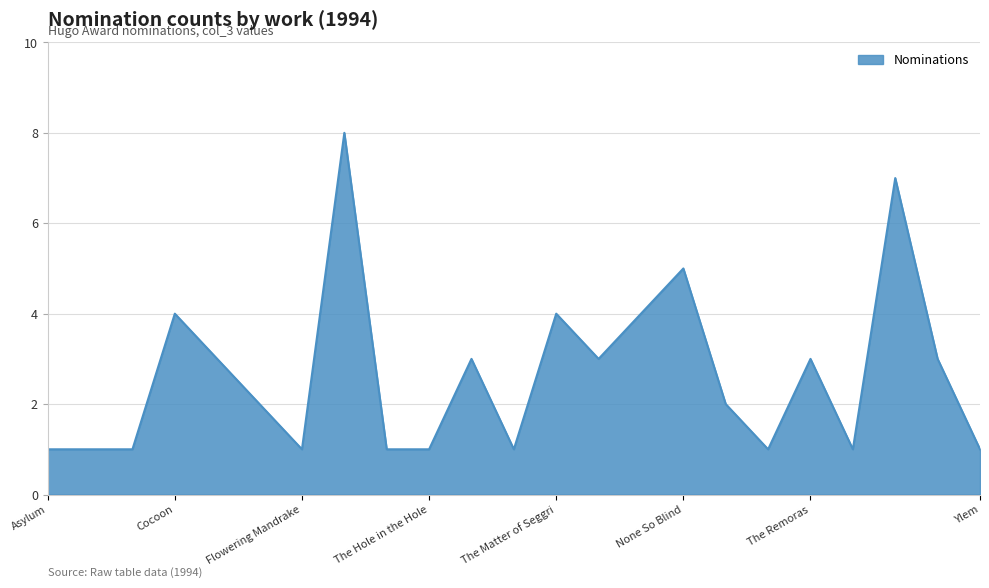

Does the chart display data point markers on the line(s)?

No